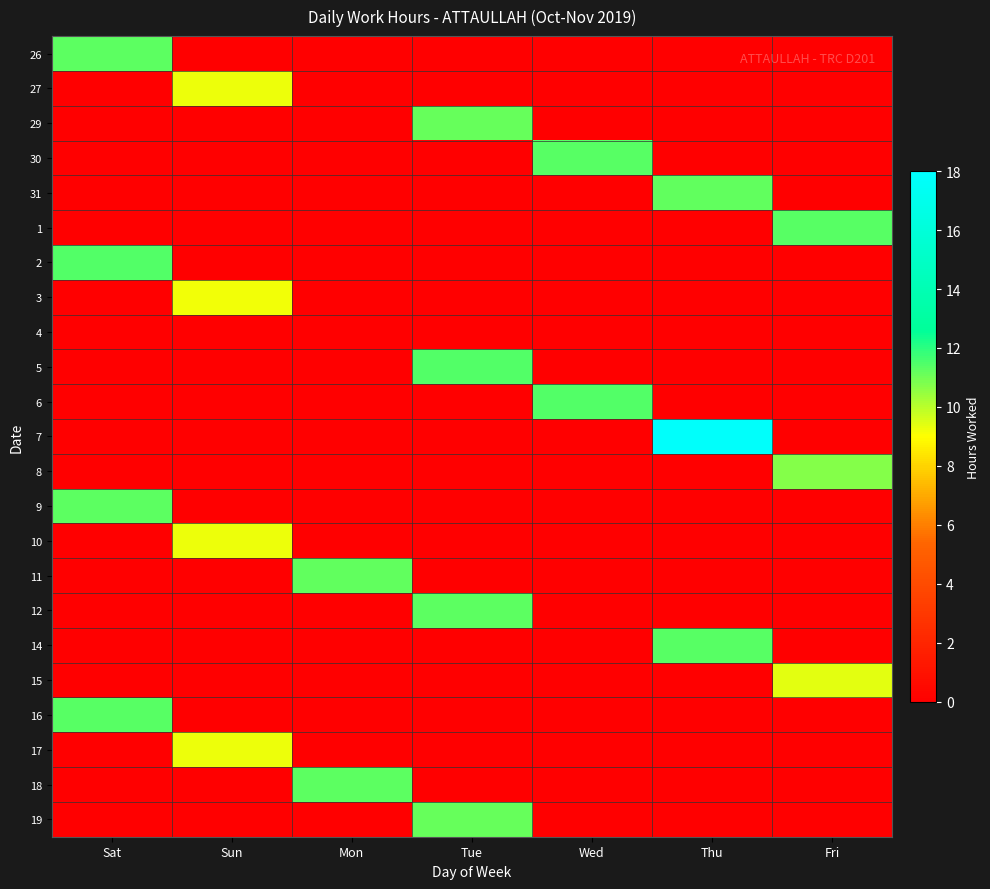

What is the total value across all series at Fri?

31.4